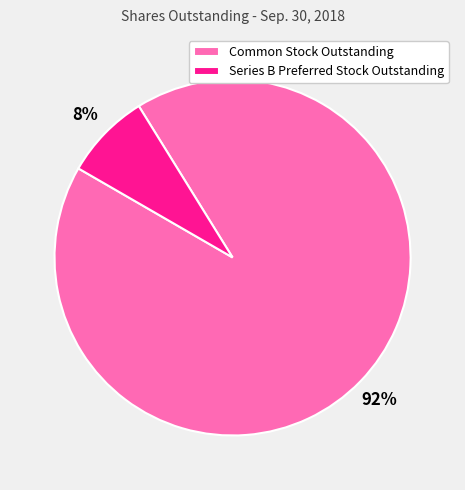

True or false: Common Stock Outstanding accounts for 92% of the total.

True